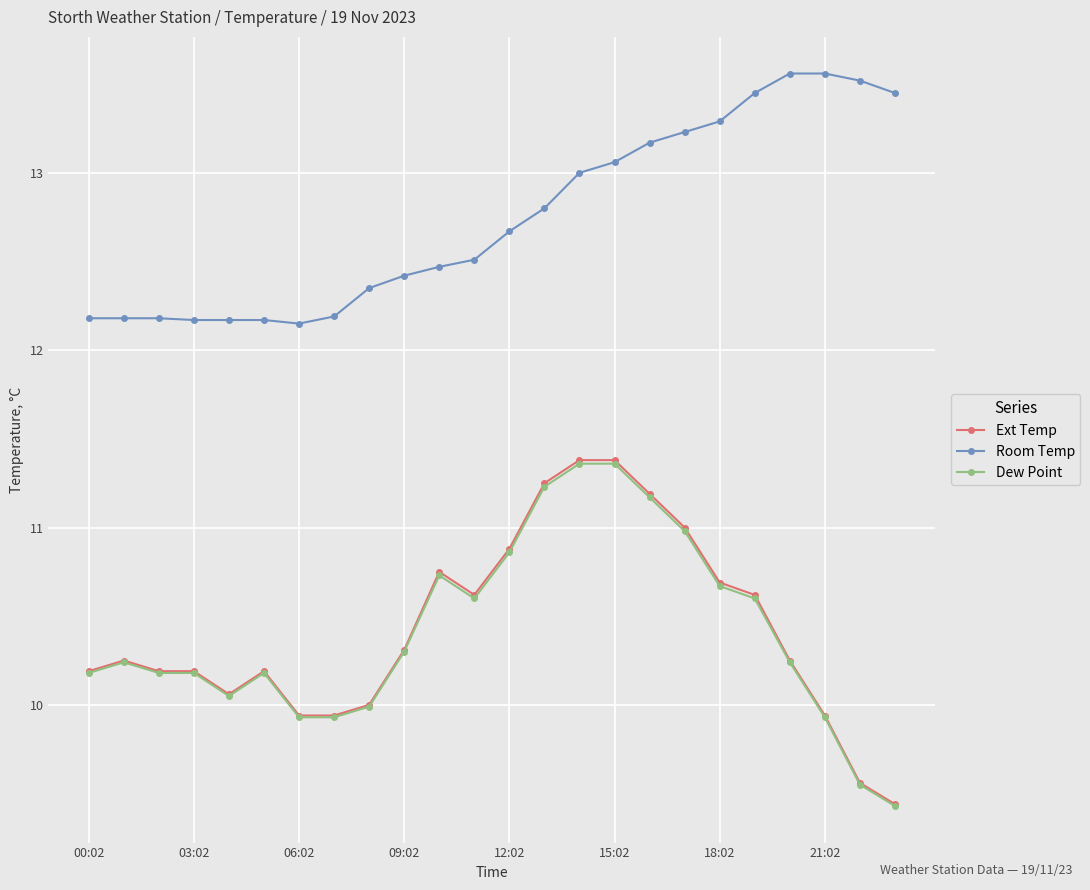

What is the value of the Ext Temp point at the 16th from the left?

11.4